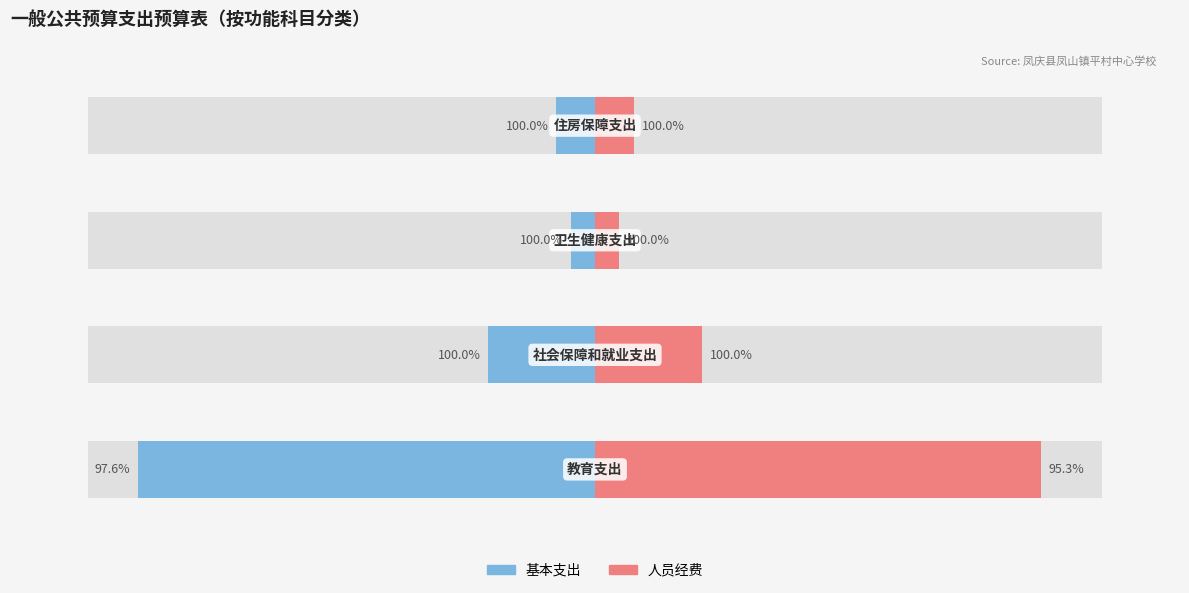

List the labels in order of 基本支出 value, largest first.

2, 3, 1, 0